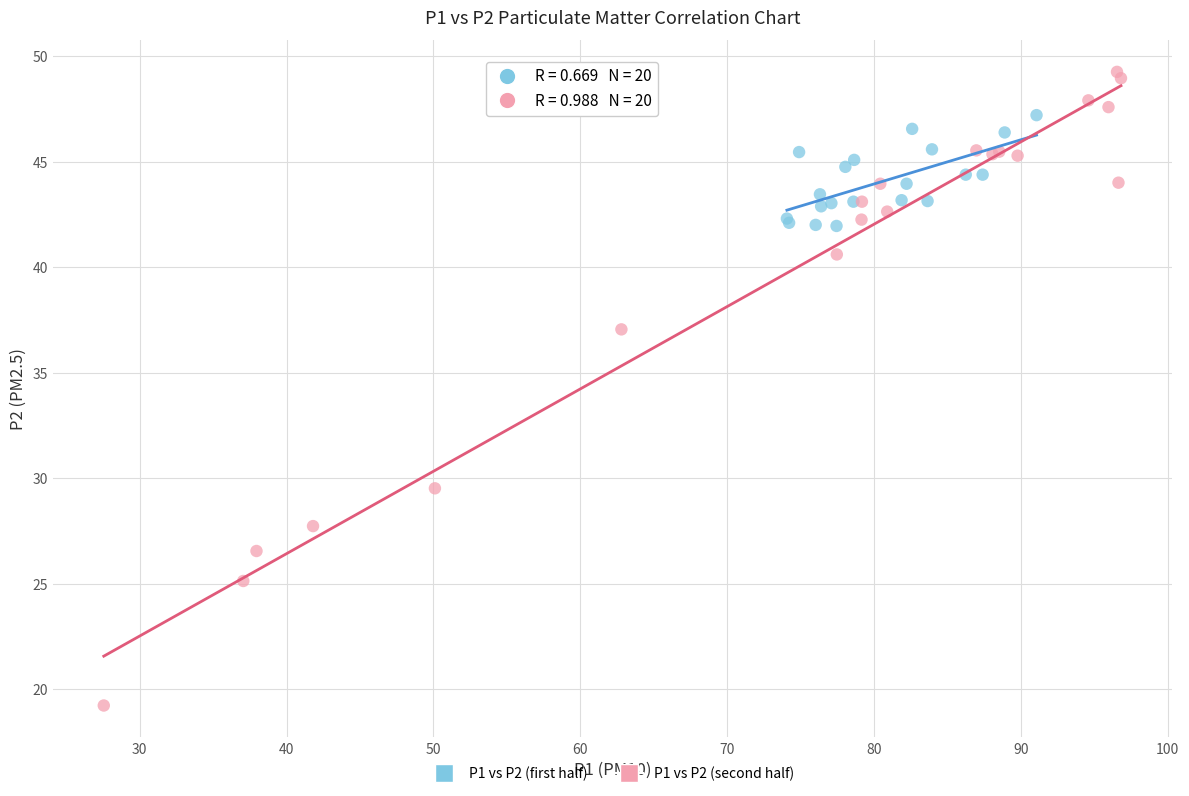

Which series contains the highest Y value?

P1 vs P2 (second half)